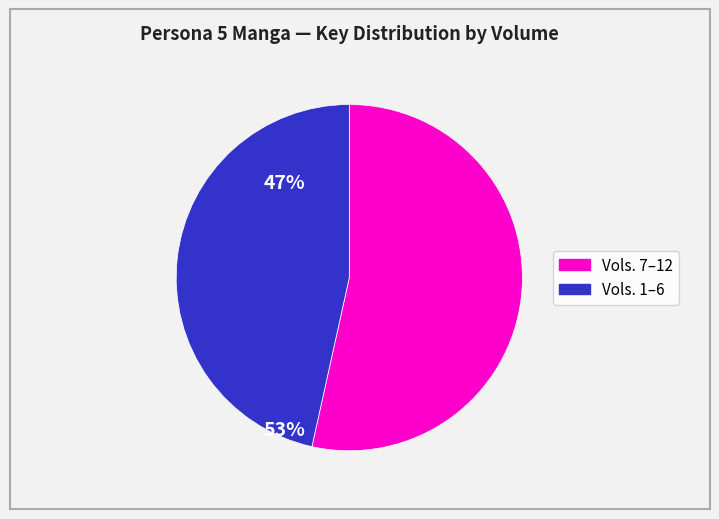

Does any single category account for the majority?

Yes